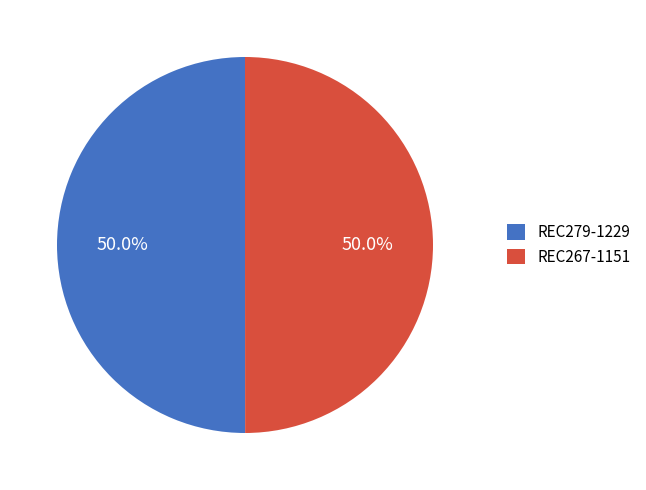

Count the number of slices in the pie.

2